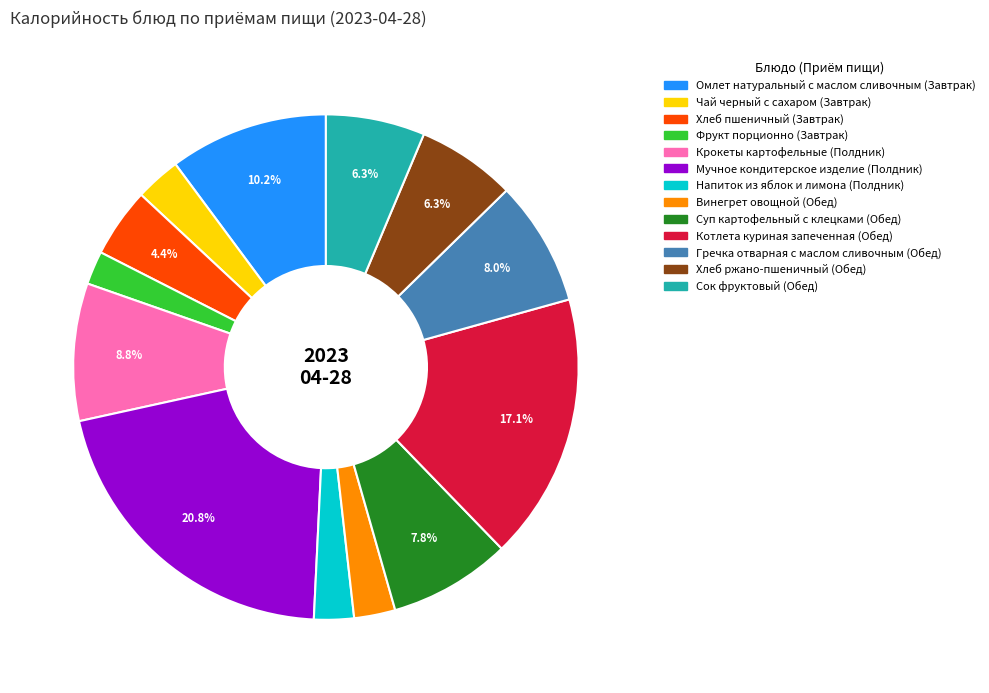

True or false: Сок фруктовый accounts for 1% of the total.

False